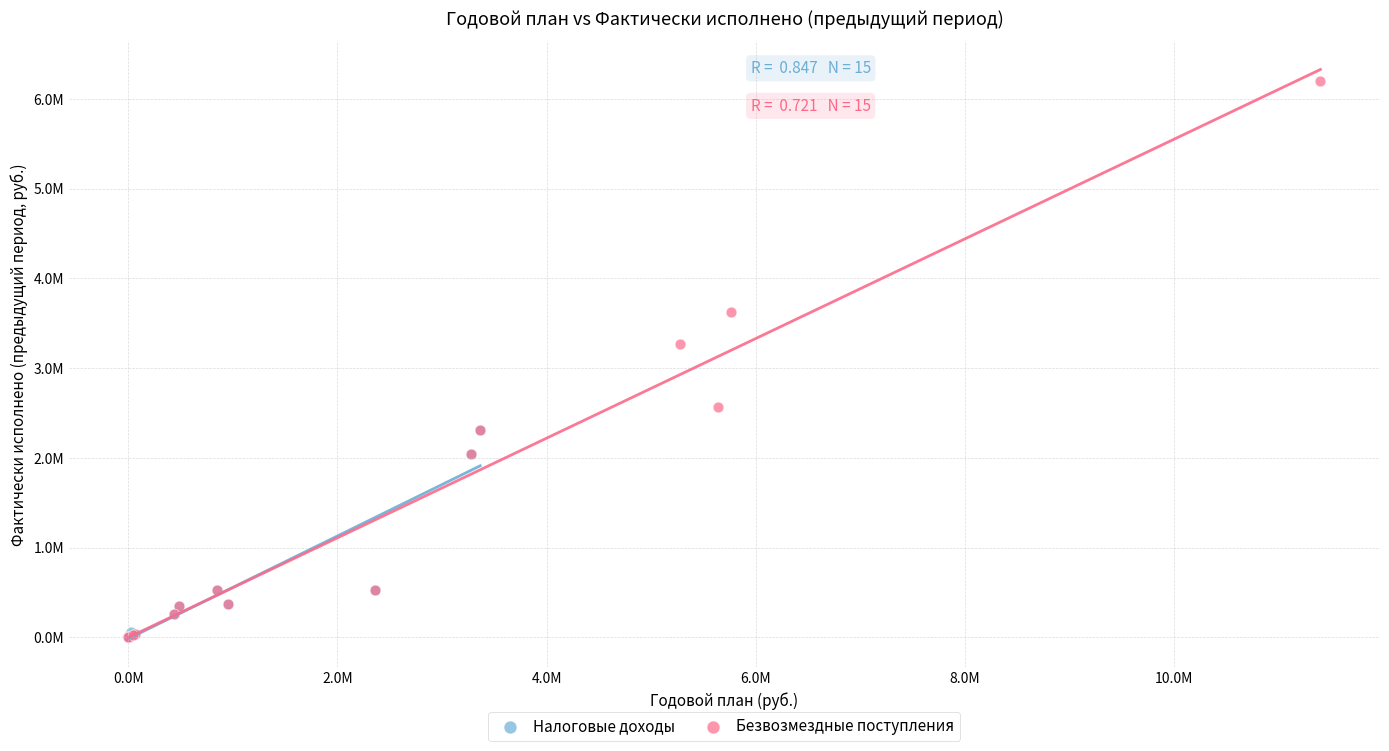

What are all the series names shown in the legend?

Налоговые доходы, Безвозмездные поступления